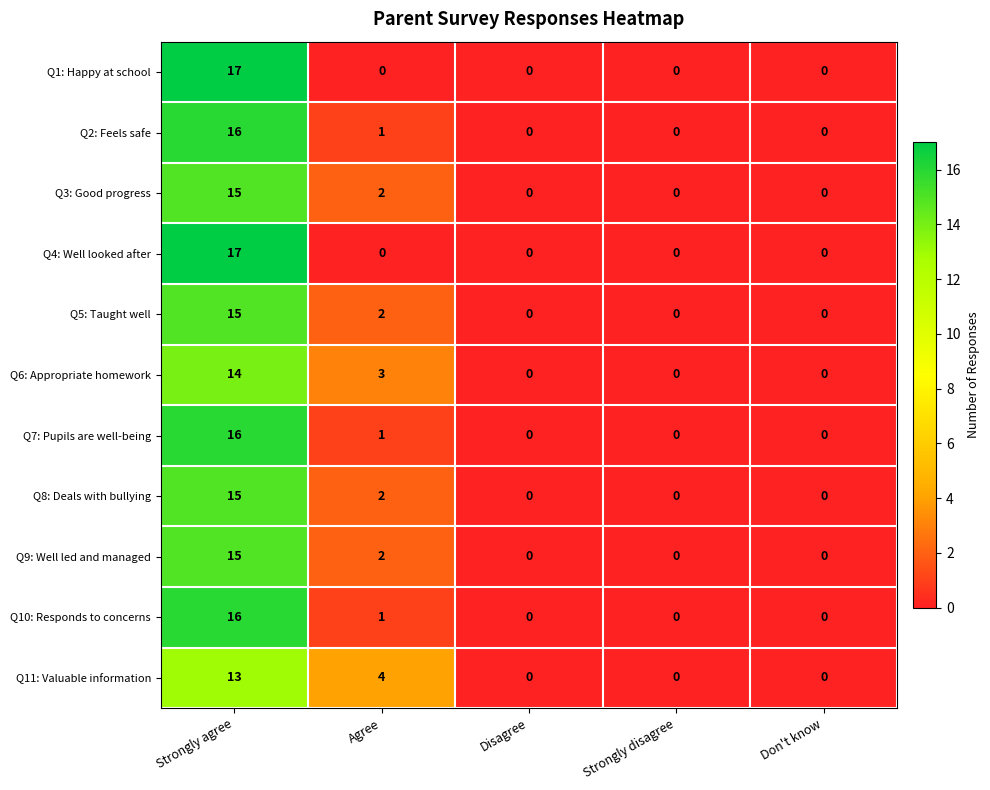

What is the difference between the maximum and minimum values in the Q9: Well led and managed series?

15